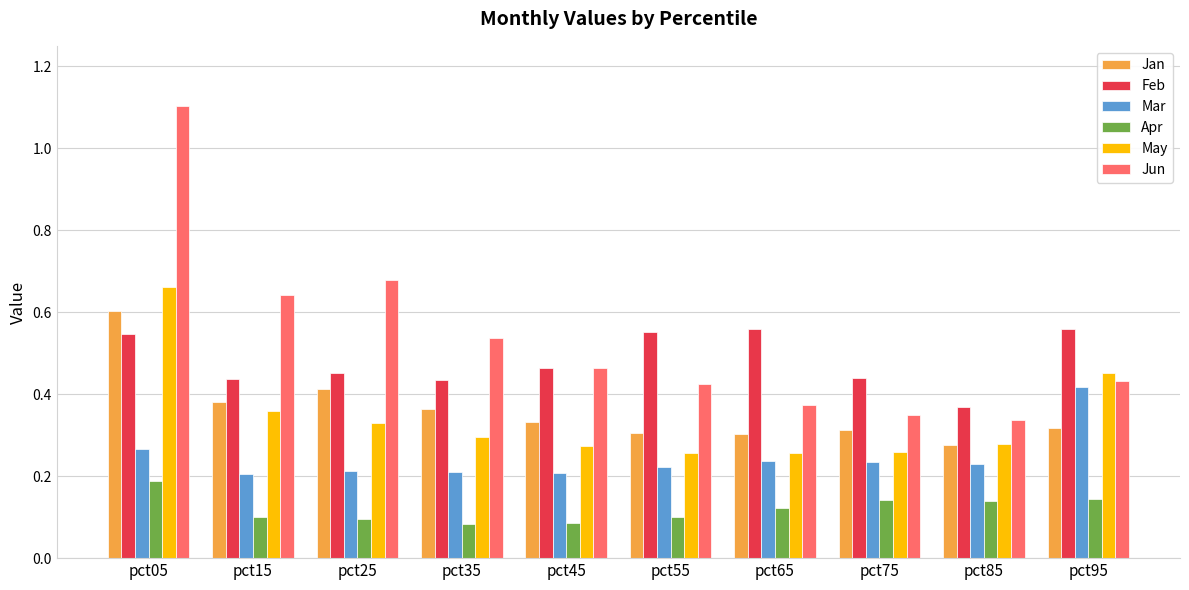

What is the greatest value displayed?

1.1